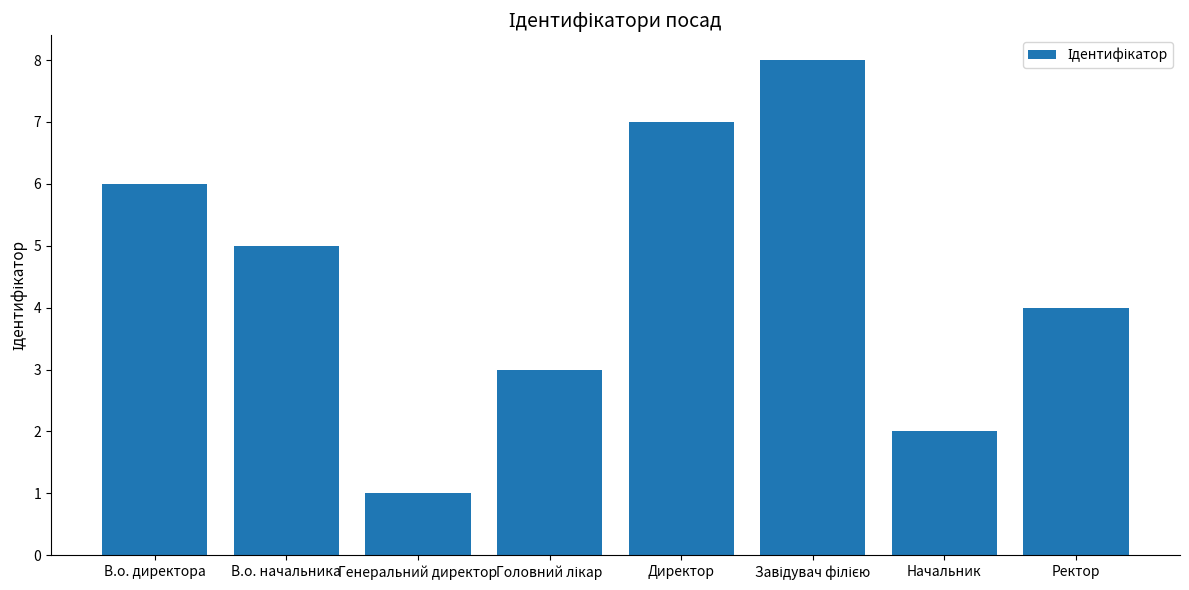

How many values are below 5?

4